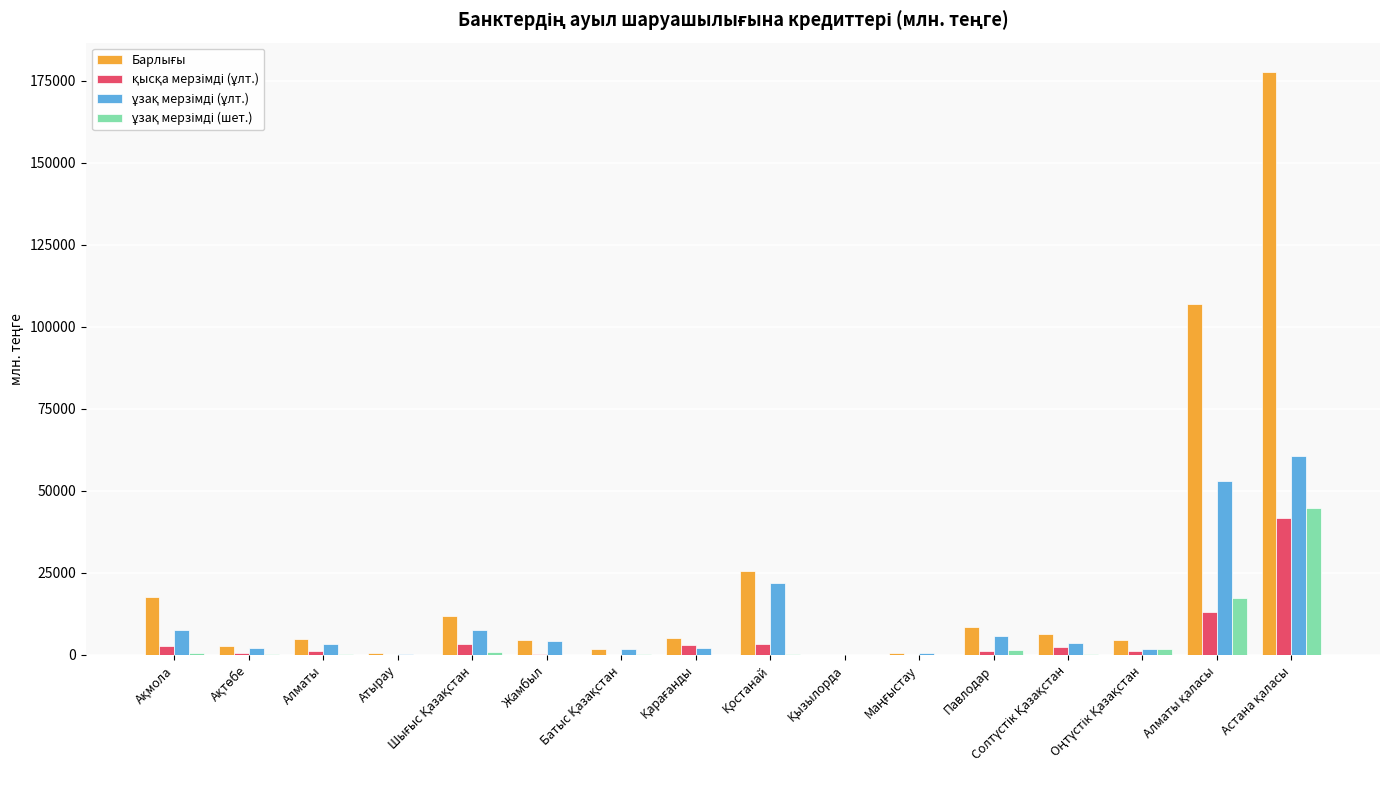

What is the maximum value shown in the chart?

177810.0